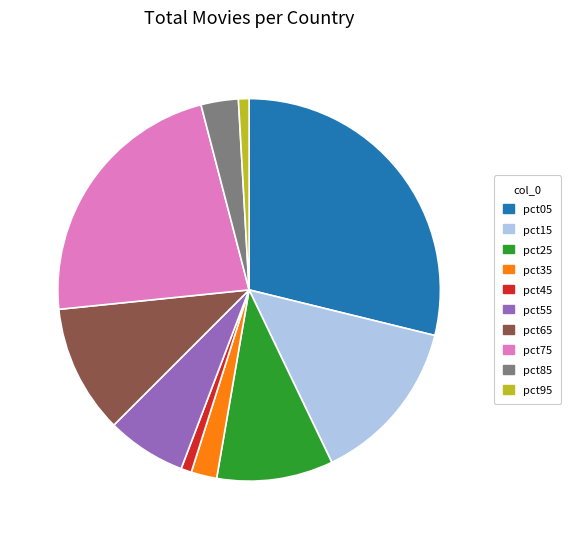

True or false: pct65 accounts for 26% of the total.

False